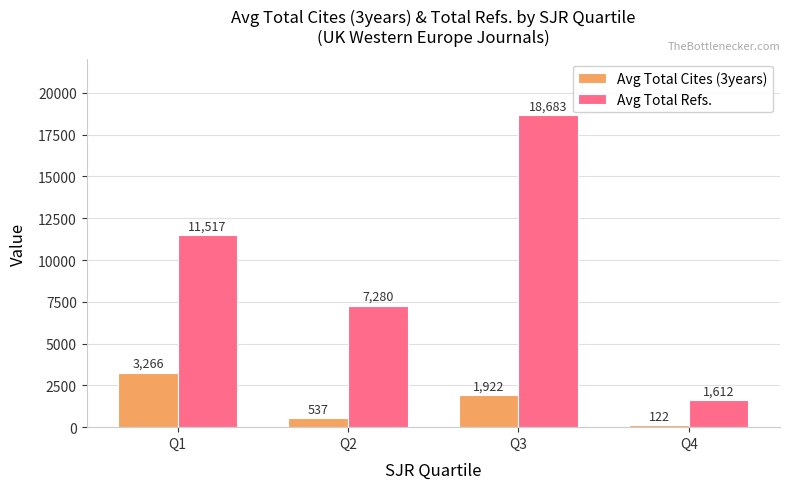

What value does the Avg Total Refs. series have at Q2, to the nearest 10?

7280